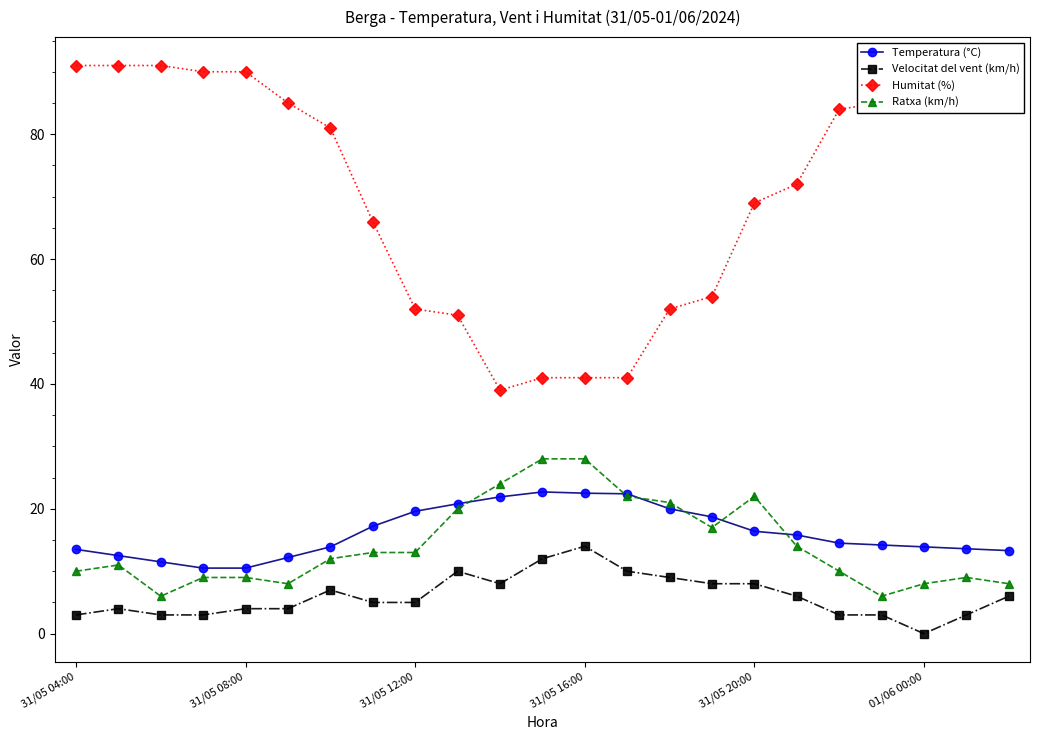

Count the number of data series in this chart.

4